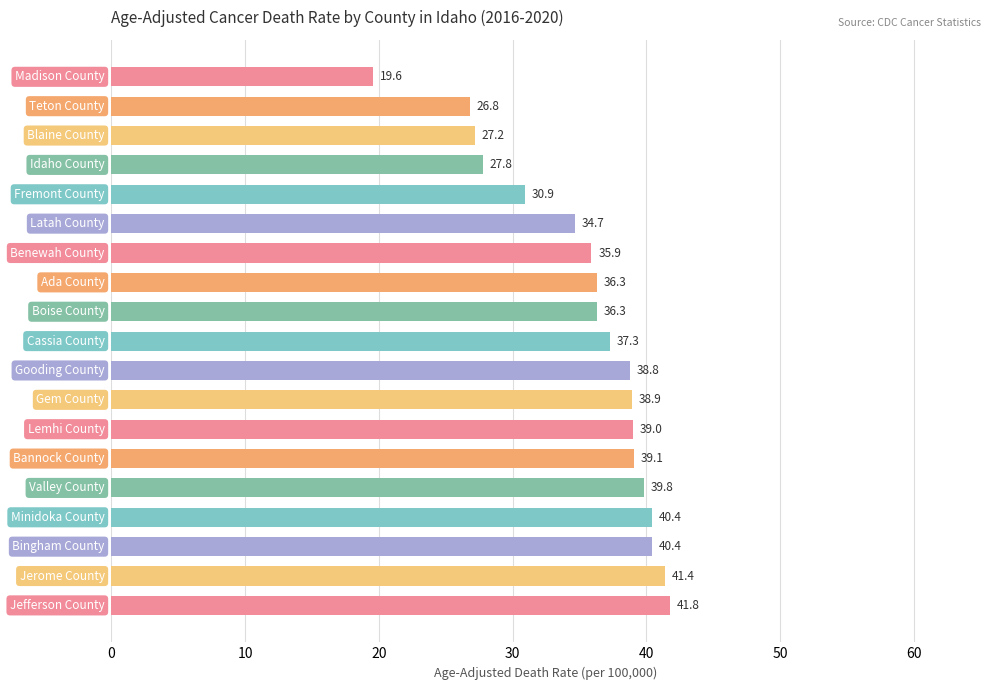

What is the value of the 12th bar from the top?

38.9